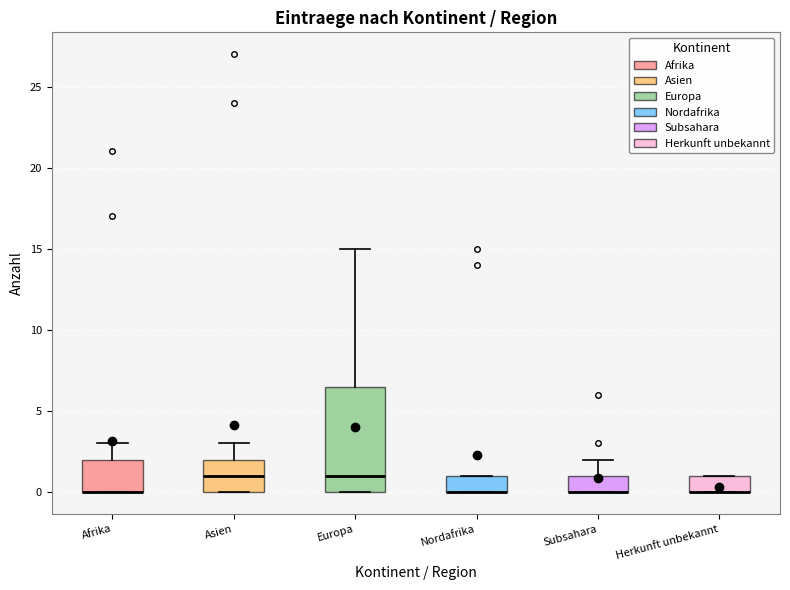

Reading left to right, read every box against the y-axis: the position of its median line, the range the box covers, and the ends of its whiskers. The values are not printed on the chart, so give them approximately, as read against the axis.

Afrika: median 0.0 (drawn on the box's lower edge), box 0.0 to 2.0, whiskers 0.0 to 3.0
Asien: median 1.0, box 0.0 to 2.0, whiskers 0.0 to 3.0
Europa: median 1.0, box 0.0 to 6.5, whiskers 0.0 to 15.0
Nordafrika: median 0.0 (drawn on the box's lower edge), box 0.0 to 1.0, whiskers 0.0 to 1.0
Subsahara: median 0.0 (drawn on the box's lower edge), box 0.0 to 1.0, whiskers 0.0 to 2.0
Herkunft unbekannt: median 0.0 (drawn on the box's lower edge), box 0.0 to 1.0, whiskers 0.0 to 1.0